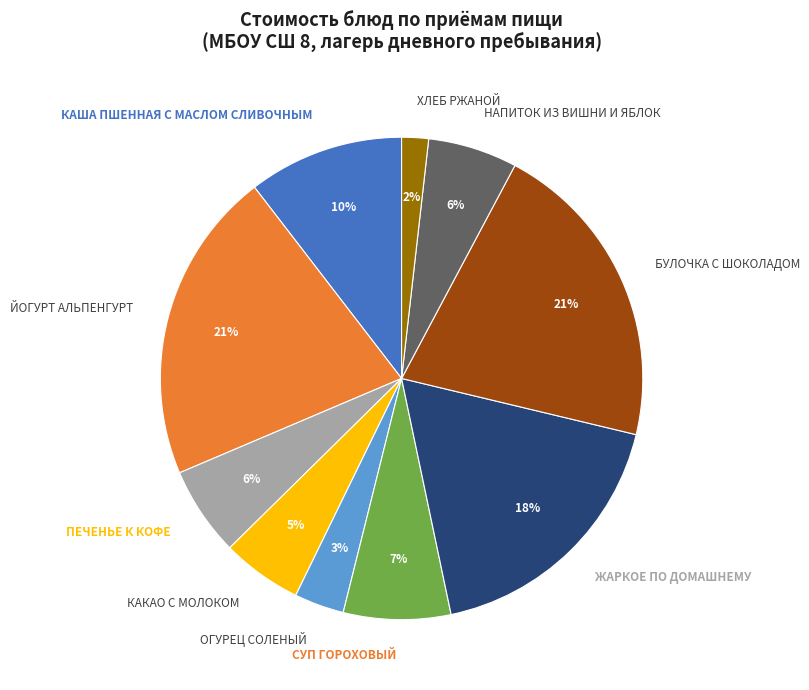

Between НАПИТОК ИЗ ВИШНИ И ЯБЛОК and ОГУРЕЦ СОЛЕНЫЙ, which is larger?

НАПИТОК ИЗ ВИШНИ И ЯБЛОК